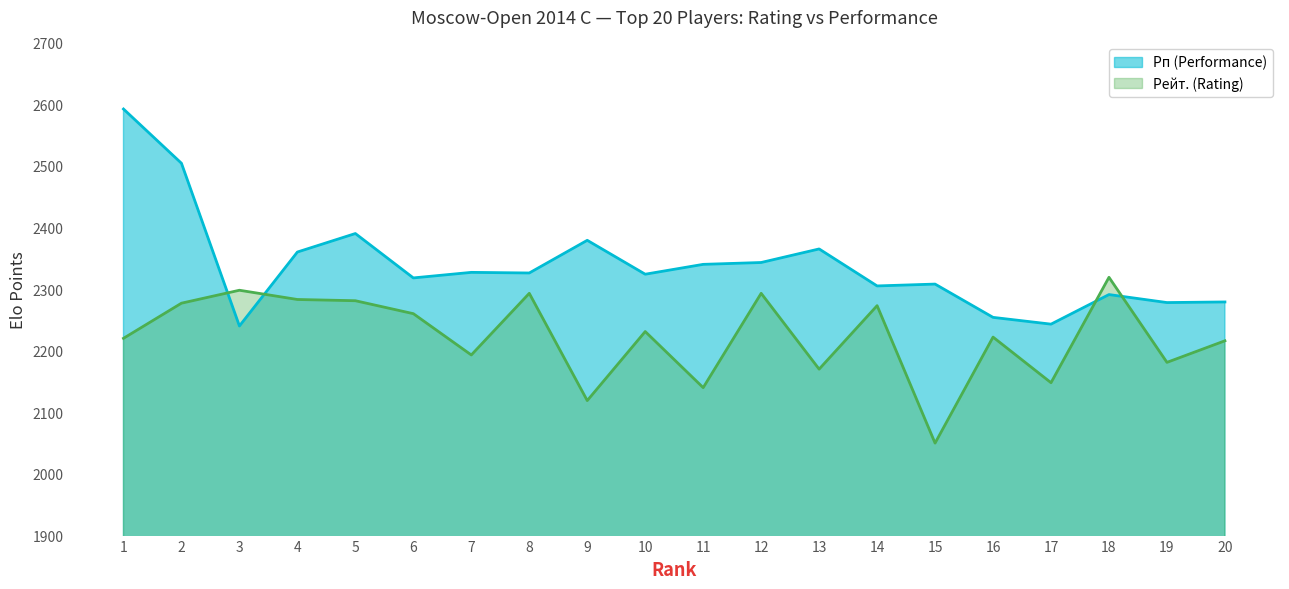

What is the sum of the Рейт. (Rating) values at 12 and 9?

4412